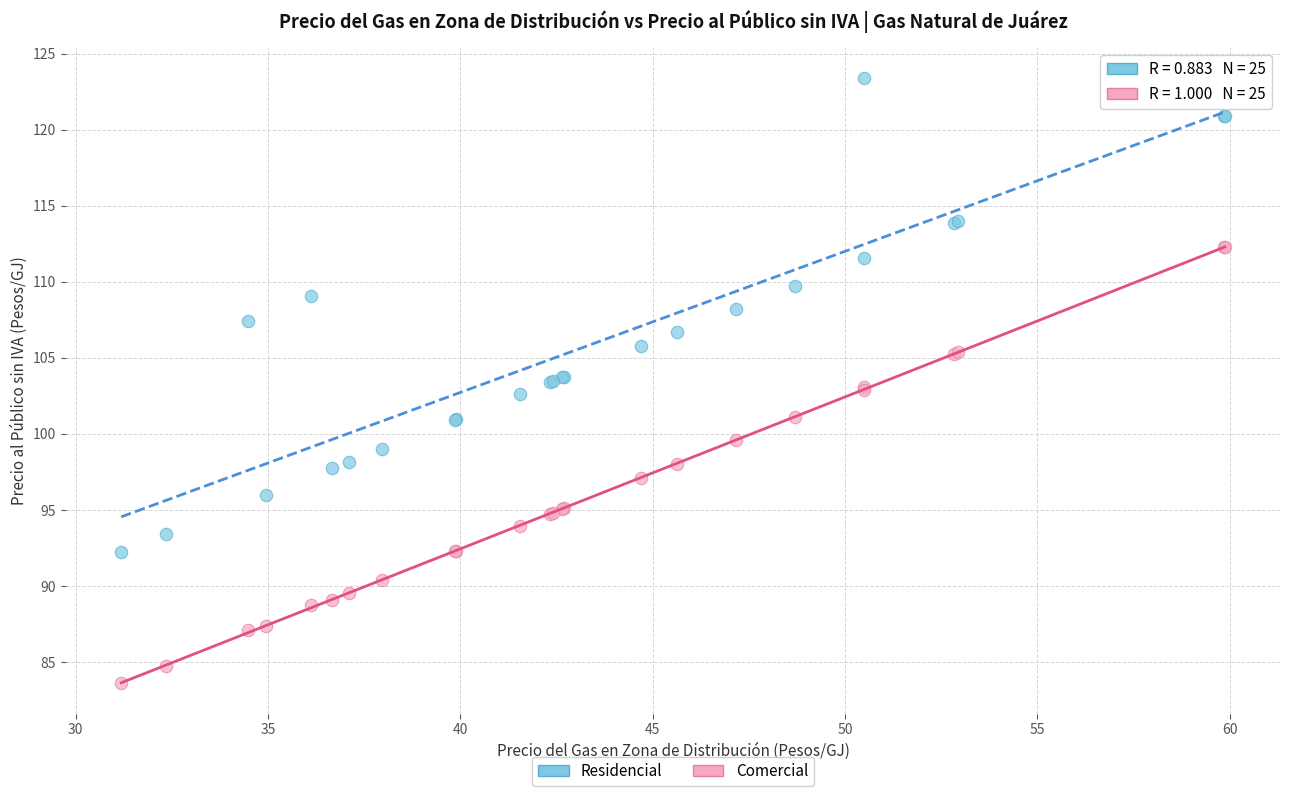

Which series contains the lowest Y value?

Comercial